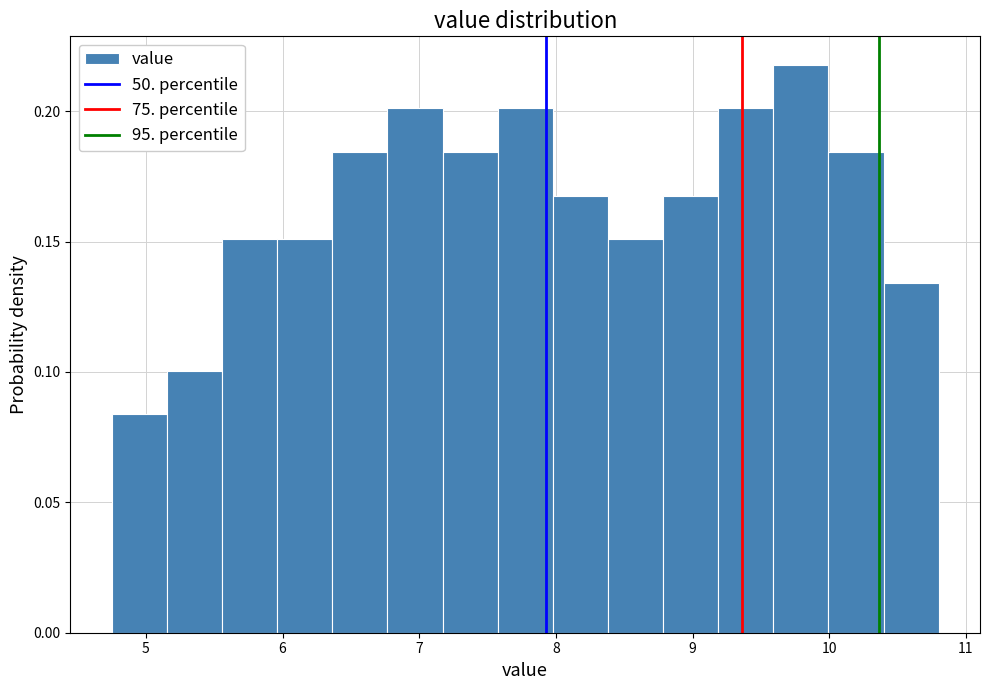

What is the height of the bar covering 6.0 to 6.4 on the x-axis? Neither the bar edges nor the heights are printed on the chart, so give them approximately, as read against the axes.

0.150